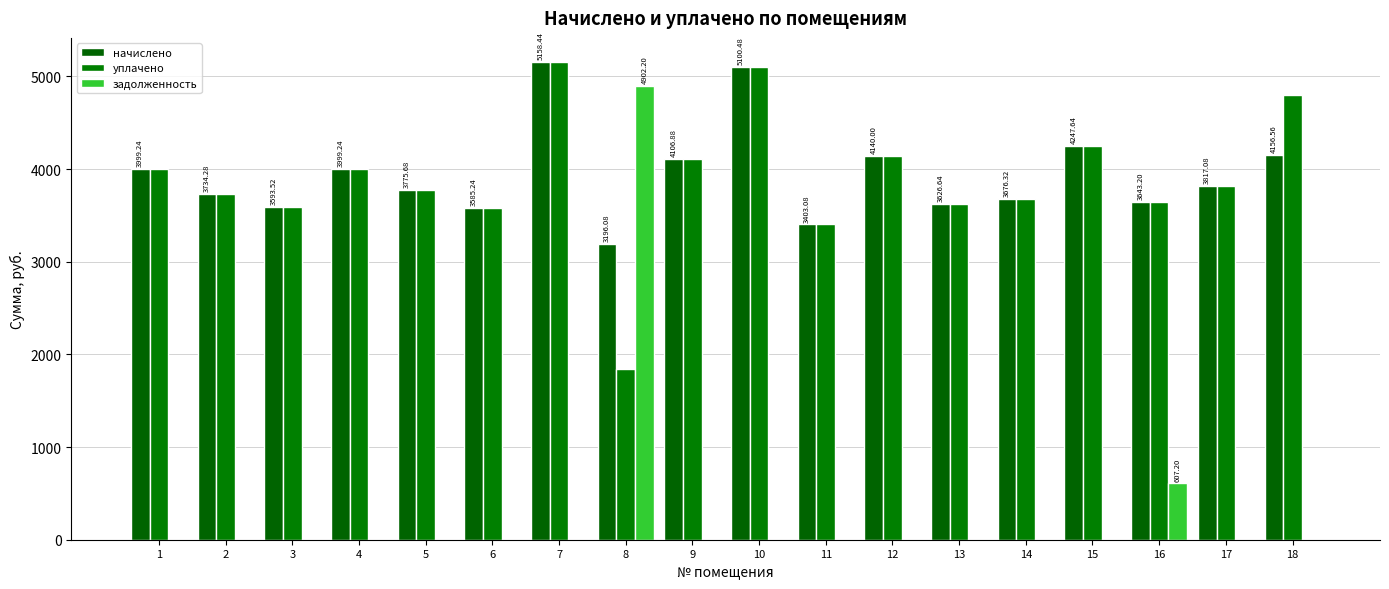

Is the value of уплачено at 14 greater than the value of задолженность at 9?

Yes